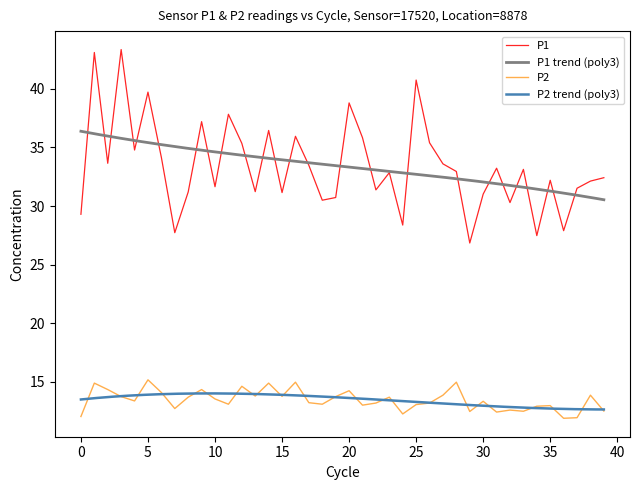

What is the maximum value for P2?

15.2